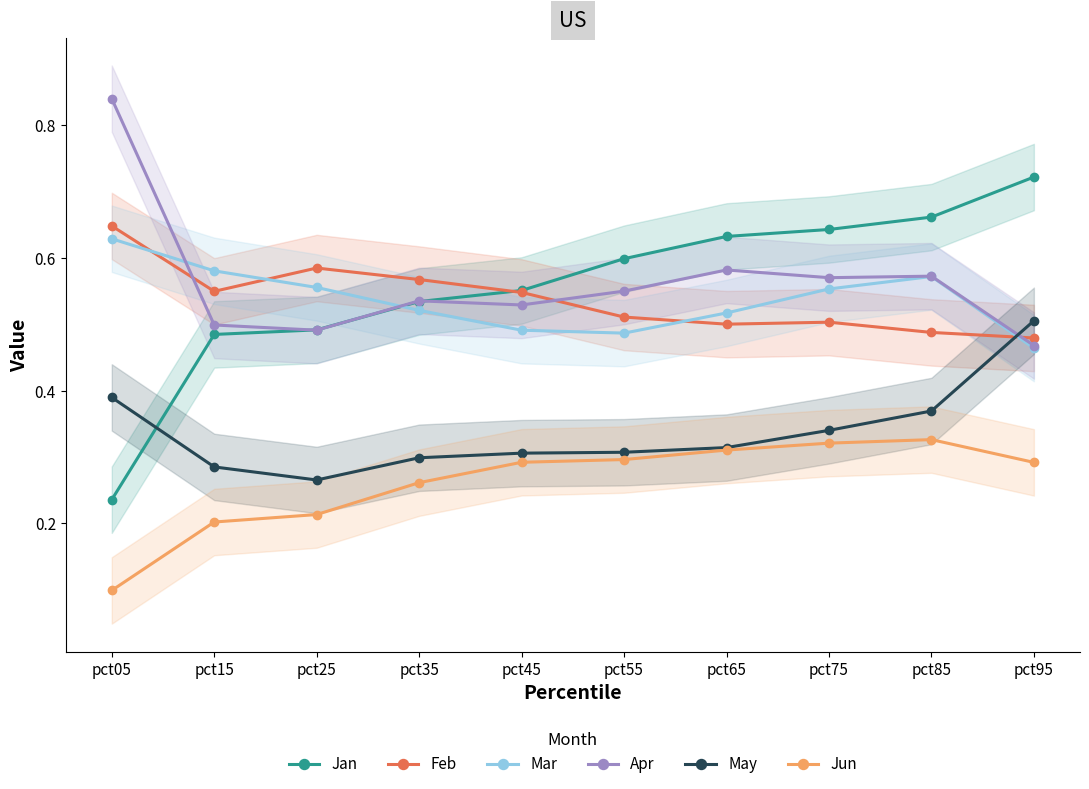

What is the lowest value of the May series?

0.3